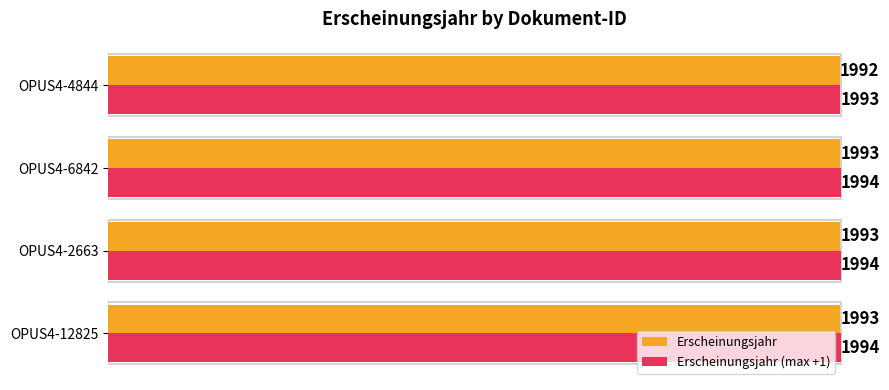

Read the Erscheinungsjahr value at OPUS4-4844.

1992